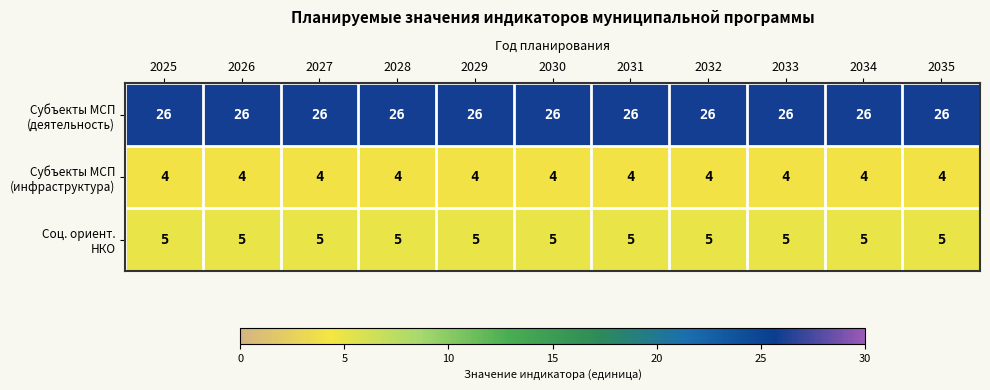

What is the minimum value shown in the chart?

4